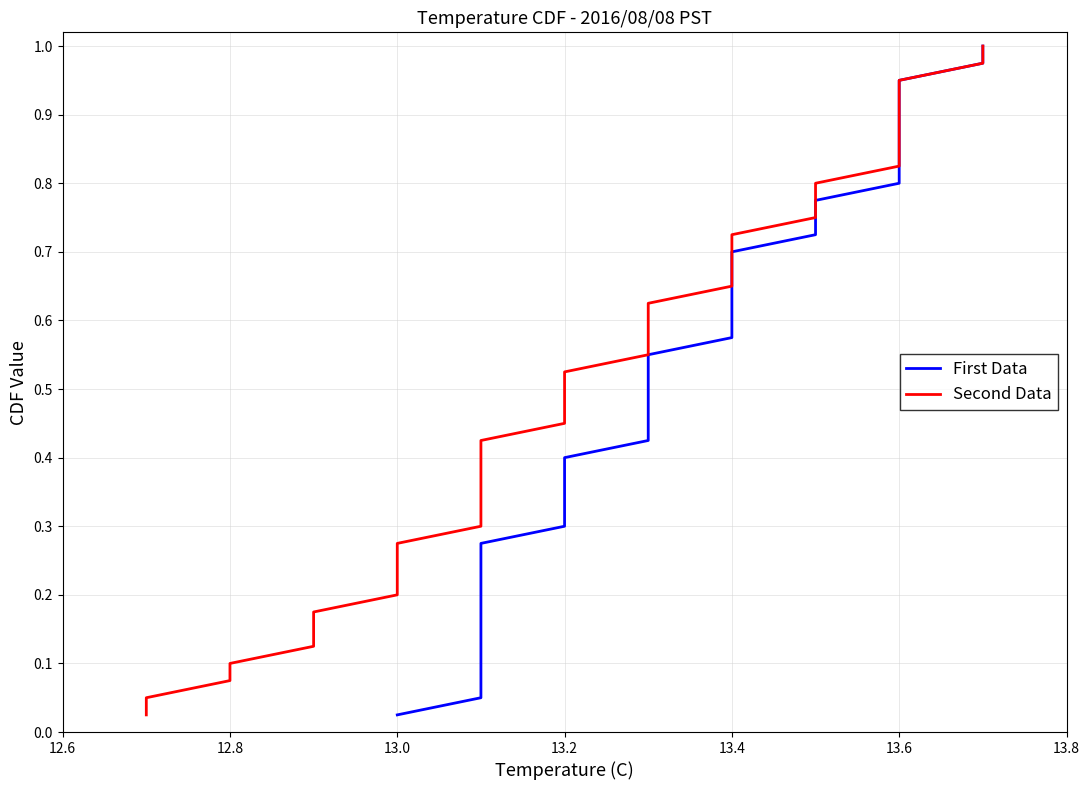

True or false: Second Data has more than 1 points higher than both neighbors.

False